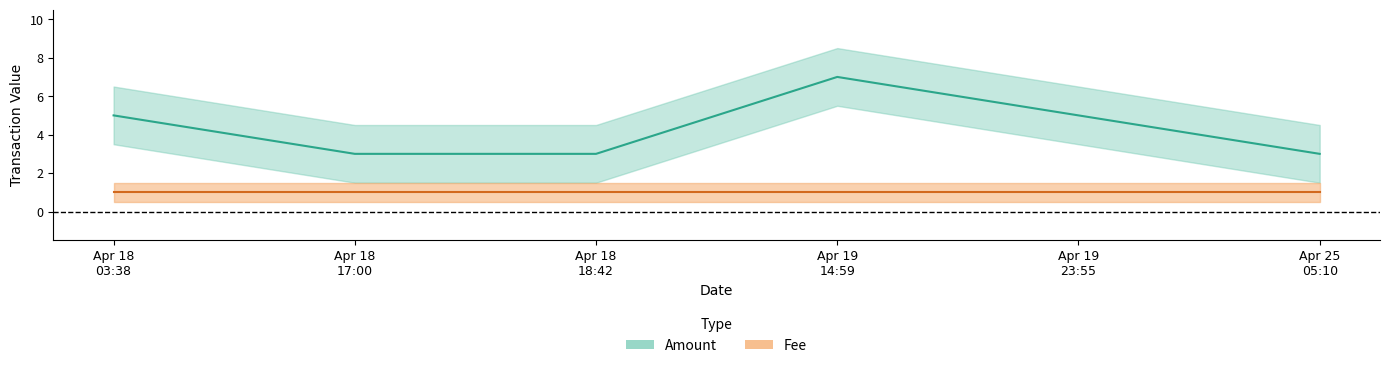

What is the difference between the second highest and minimum values?

2